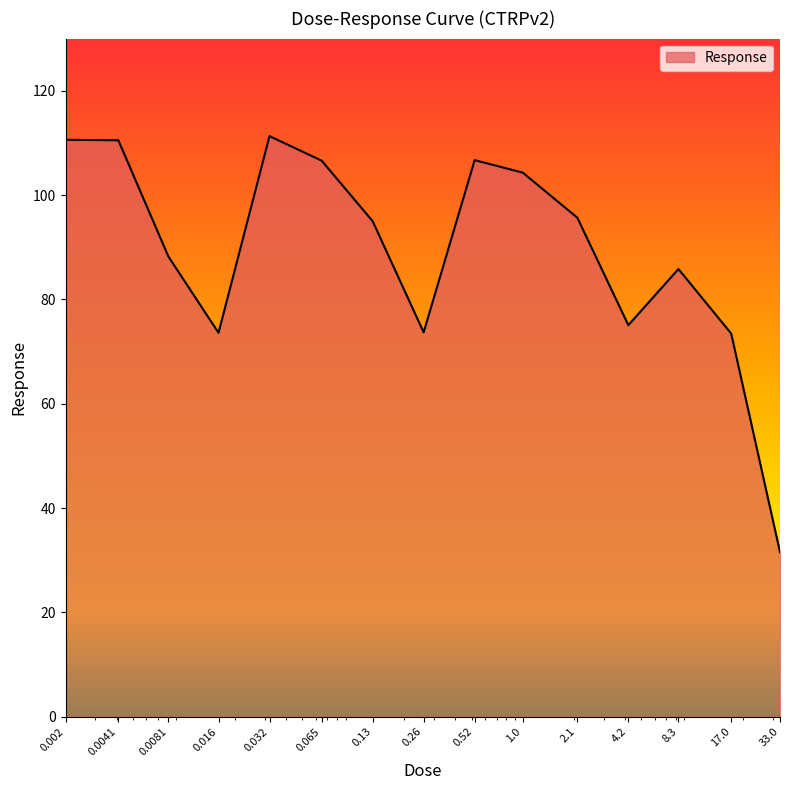

Does the chart display data point markers on the line(s)?

No